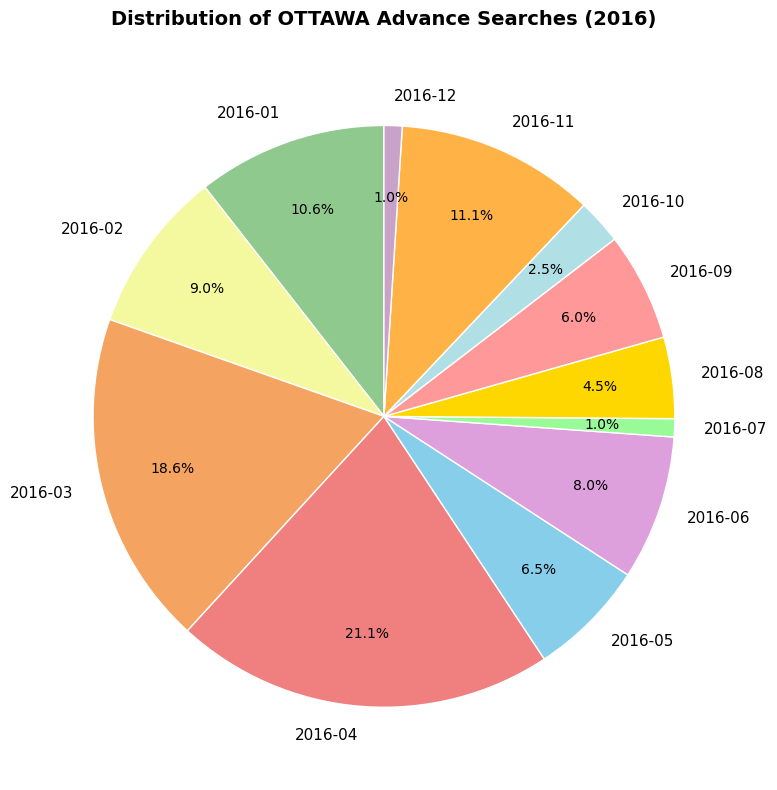

Is there a majority slice in this chart?

No